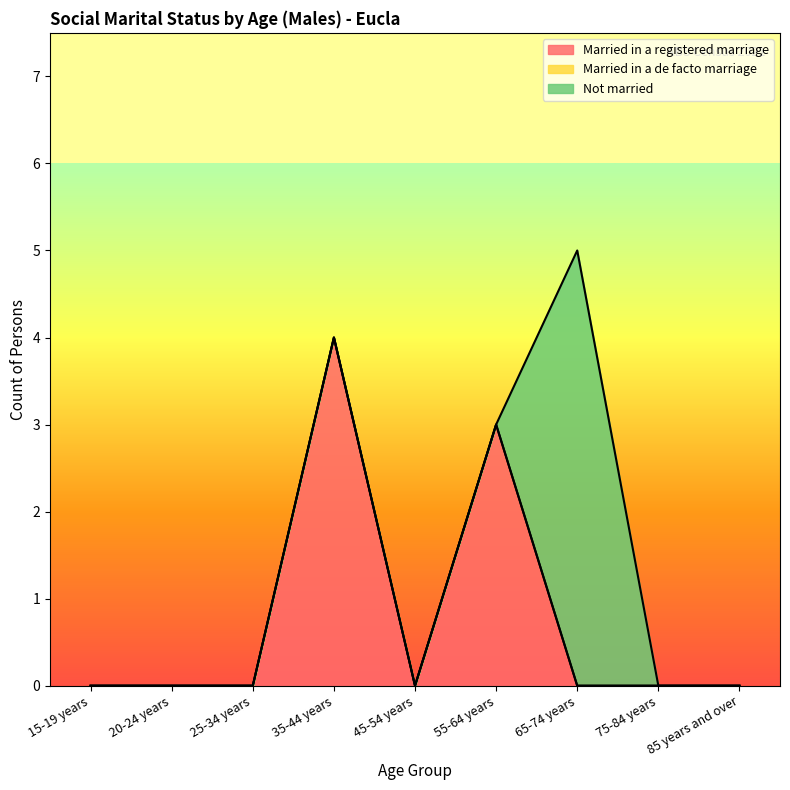

How many distinct data groups are displayed?

3